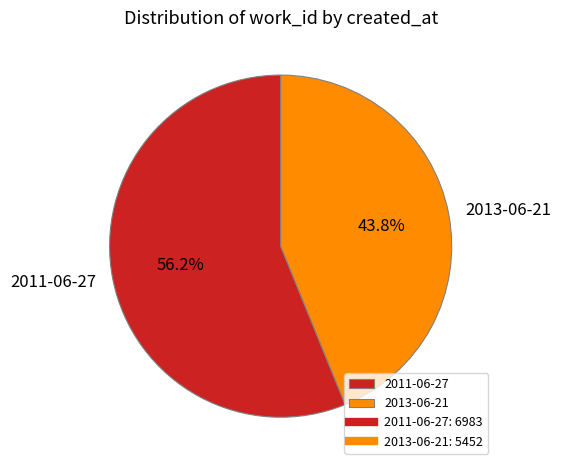

Does 2013-06-21 account for over 50% of the chart?

No